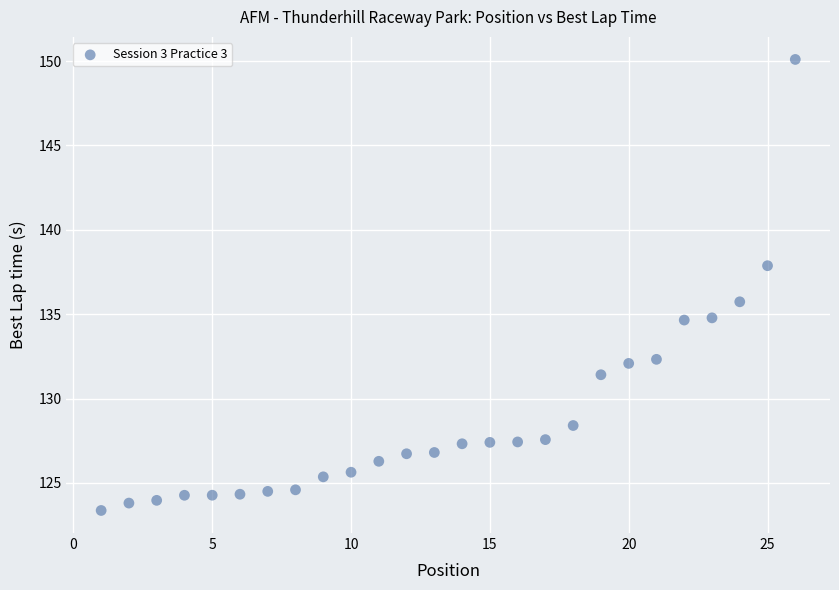

What is the range of X values (max minus min)?

25.0